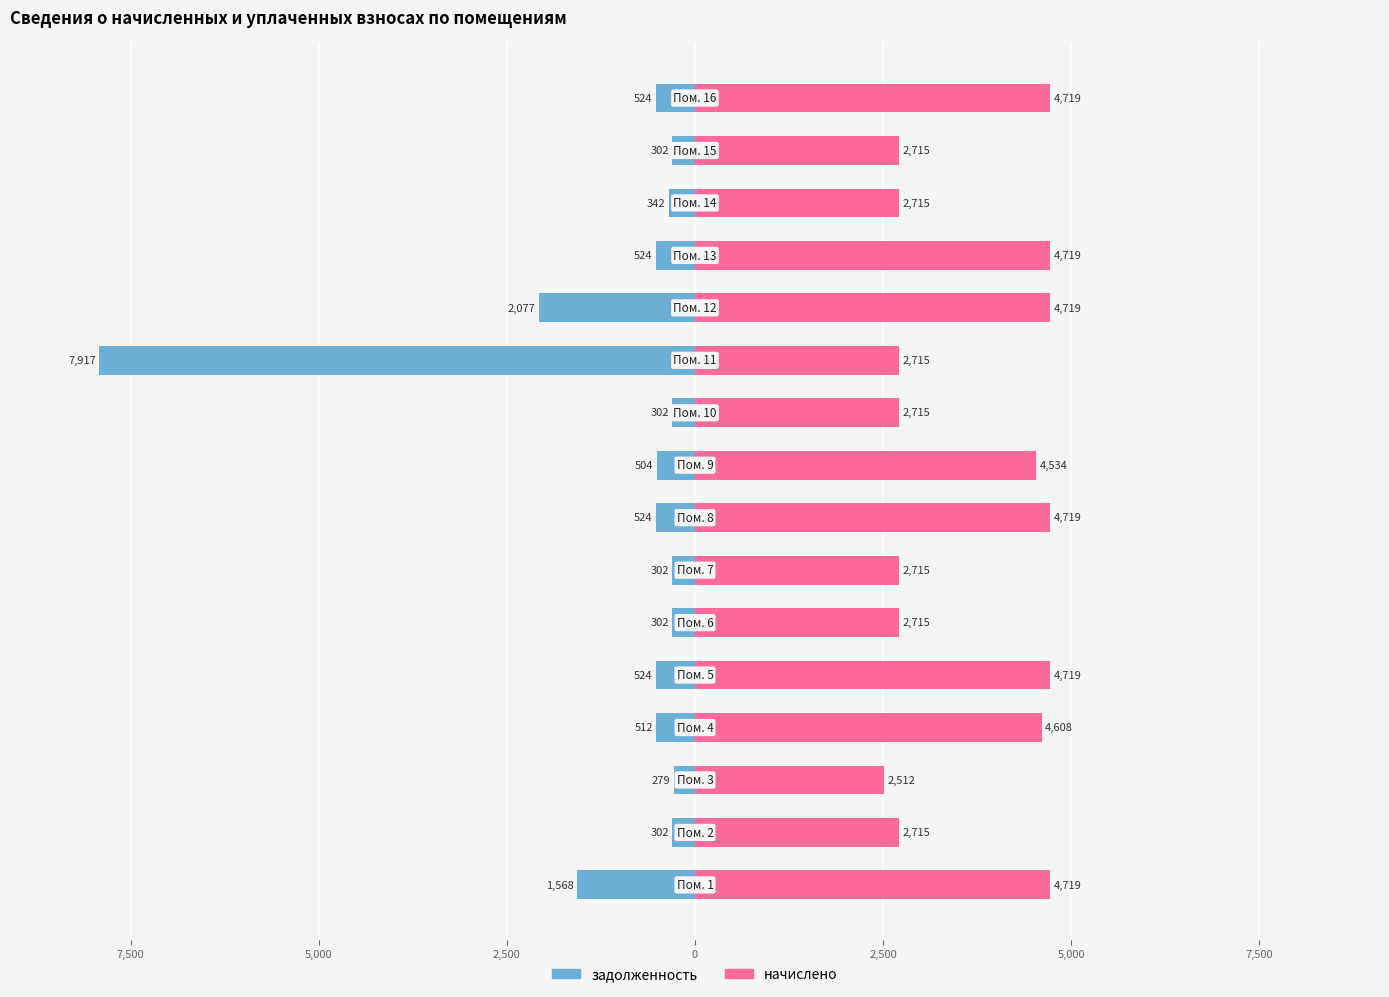

Which series has the largest range (max minus min)?

задолженность